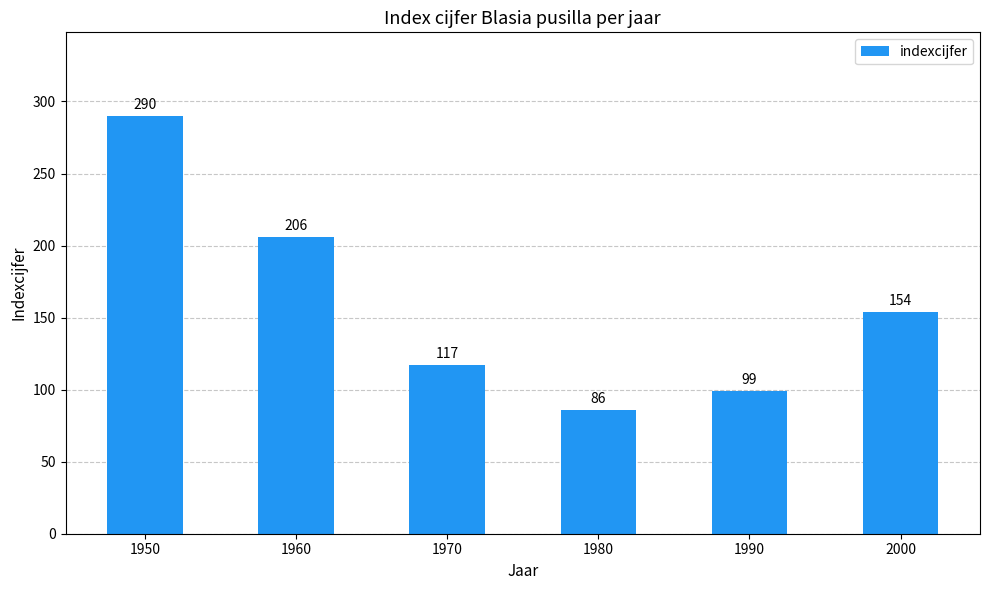

At which label does the data first exceed 154?

1950